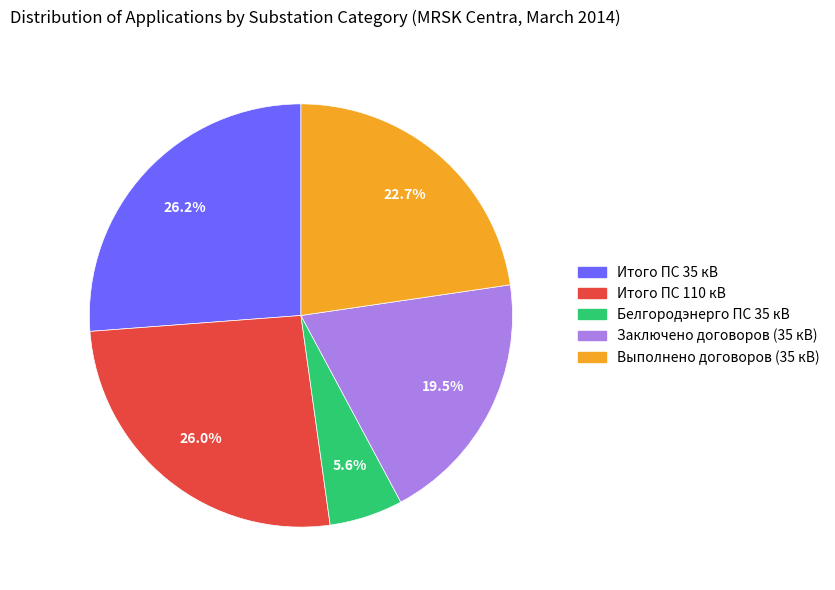

Which has a higher value, Белгородэнерго ПС 35 кВ or Итого ПС 110 кВ?

Итого ПС 110 кВ